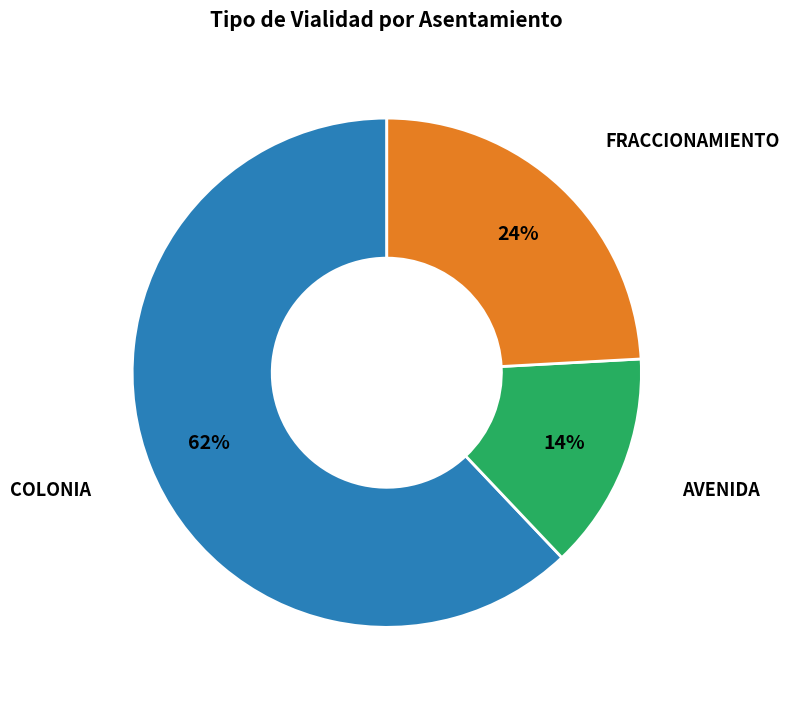

To the nearest percent, what is the difference between the largest and smallest slice percentages?

48%